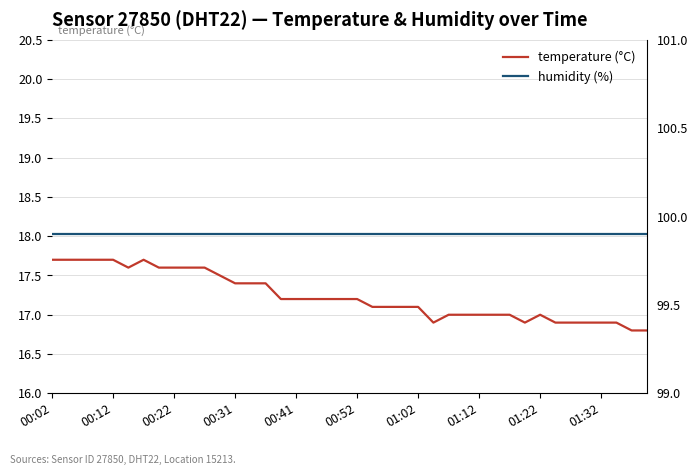

At how many categories does at least one series exceed 92?

40